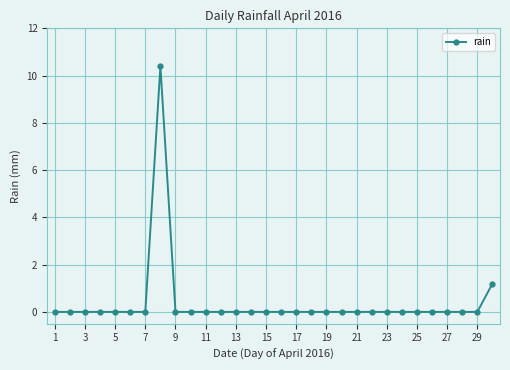

What is the difference between the second highest and minimum values?

1.2